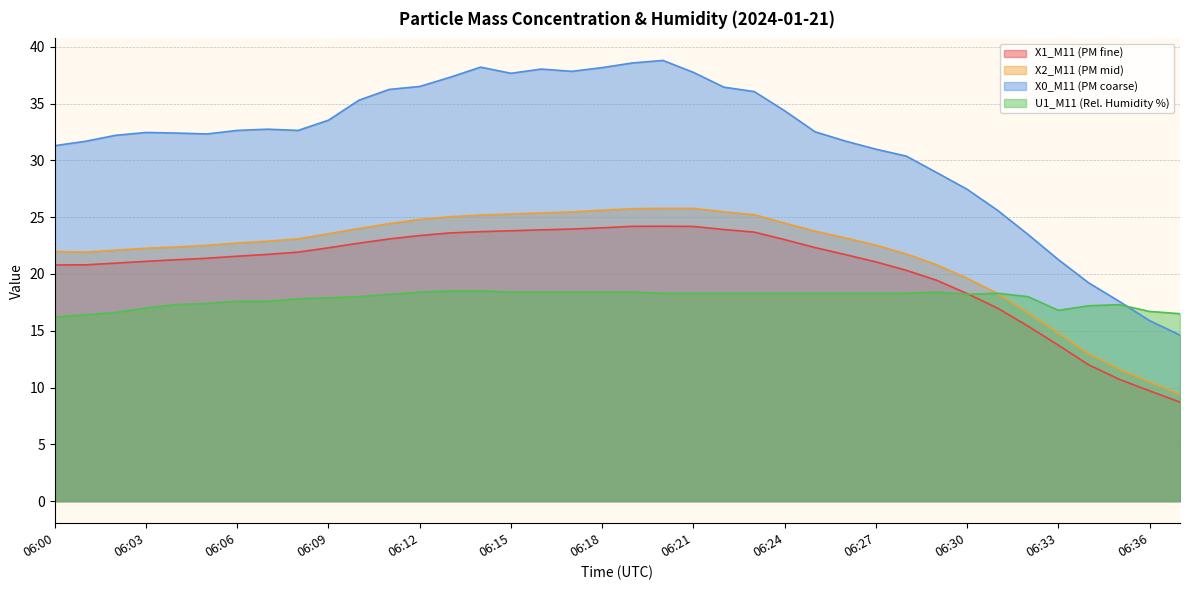

How many lines are shown in the chart?

4